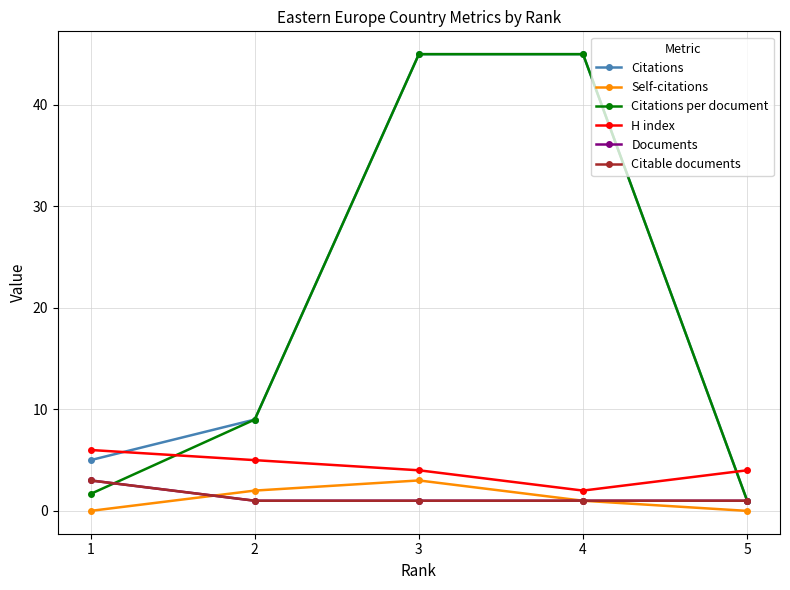

At how many categories does at least one series exceed 6?

3